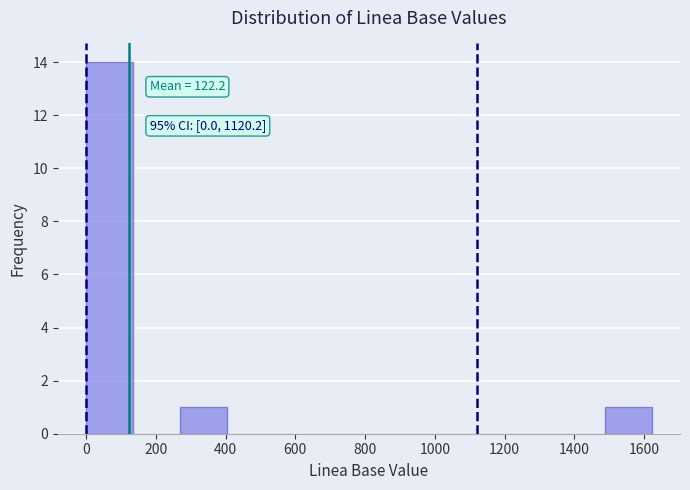

Over which range of the x-axis is the bar tallest?

0 to 140